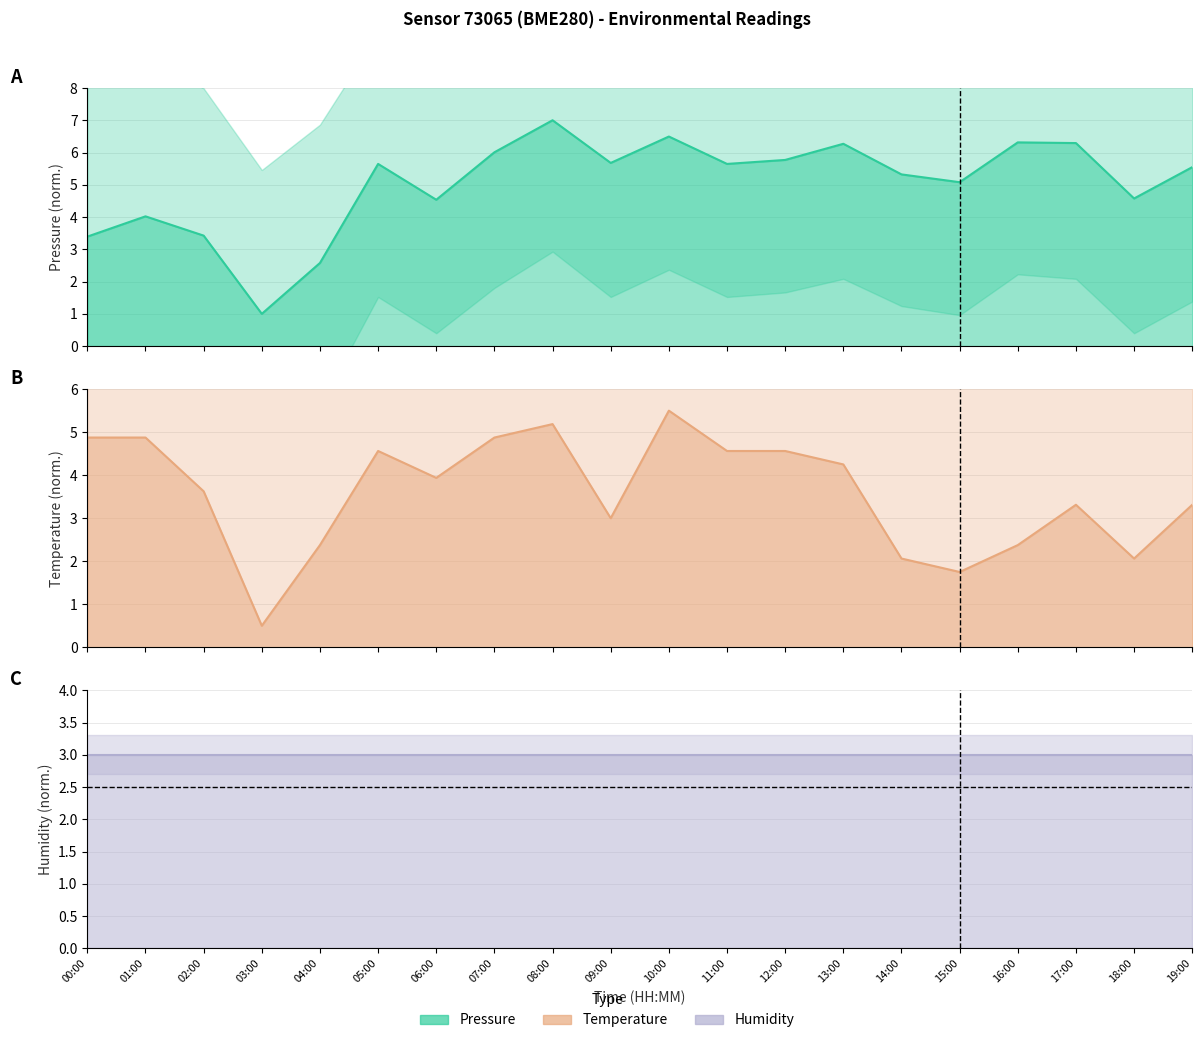

Which category has the highest value in the pressure series?

08:00